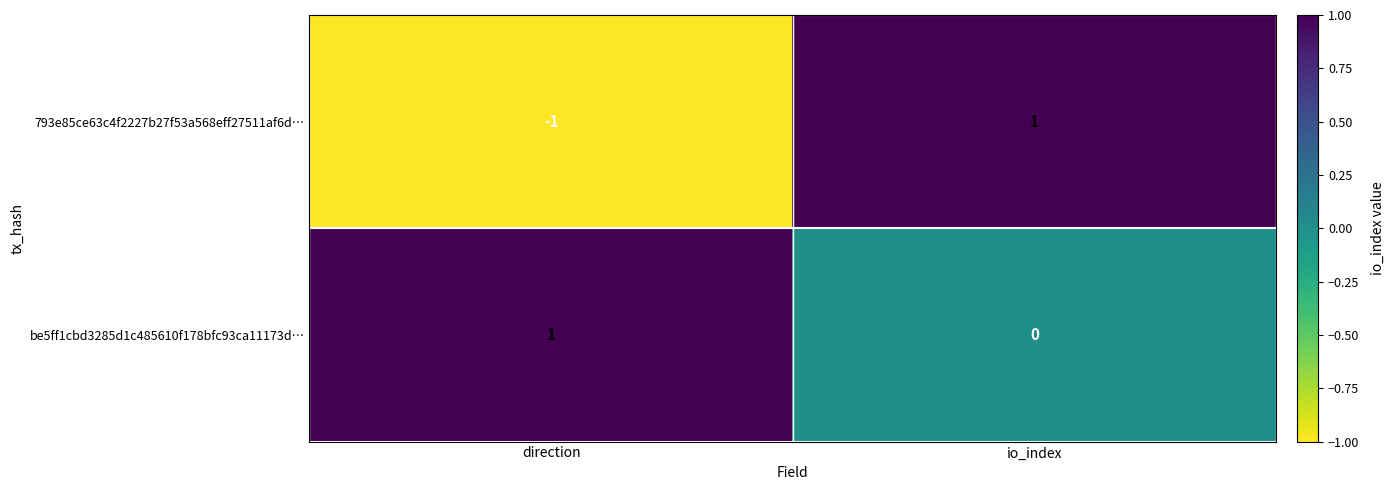

Reading right to left, transcribe all the data shown in this chart.

793e85ce63c4f2227b27f53a568eff27511af6d…: 1	-1
be5ff1cbd3285d1c485610f178bfc93ca11173d…: 0	1